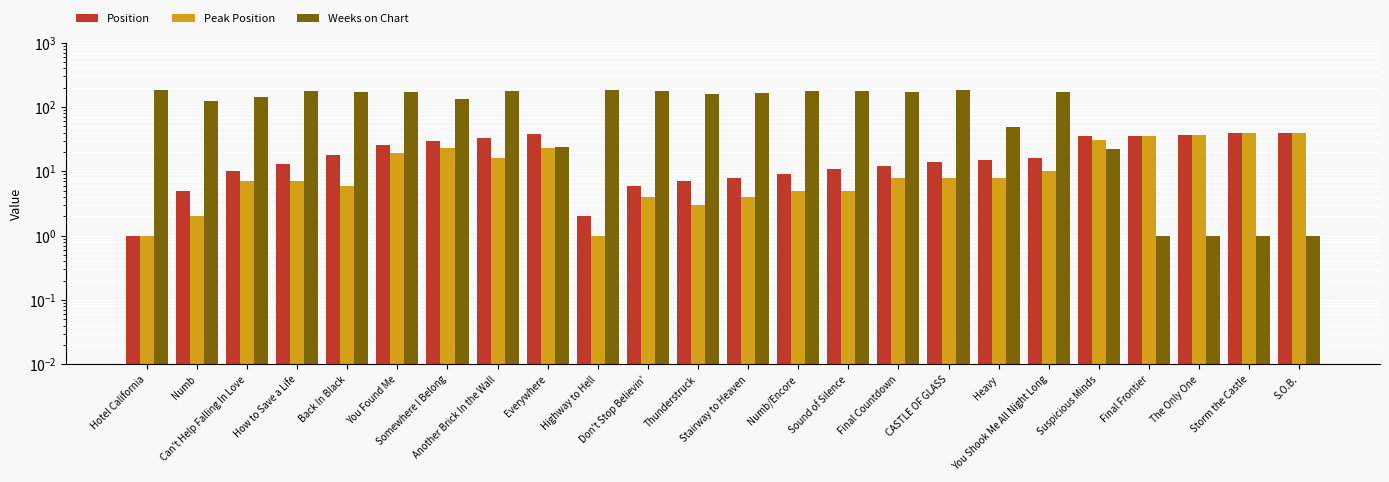

Reading right to left, list all the values displayed in this chart.

Position: S.O.B.=40	Storm the Castle=39	The Only One=37	Final Frontier=36	Suspicious Minds=35	You Shook Me All Night Long=16	Heavy=15	CASTLE OF GLASS=14	Final Countdown=12	Sound of Silence=11	Numb/Encore=9	Stairway to Heaven=8	Thunderstruck=7	Don't Stop Believin'=6	Highway to Hell=2	Everywhere=38	Another Brick In the Wall=33	Somewhere I Belong=30	You Found Me=26	Back In Black=18	How to Save a Life=13	Can't Help Falling In Love=10	Numb=5	Hotel California=1
Peak Position: S.O.B.=40	Storm the Castle=39	The Only One=37	Final Frontier=36	Suspicious Minds=31	You Shook Me All Night Long=10	Heavy=8	CASTLE OF GLASS=8	Final Countdown=8	Sound of Silence=5	Numb/Encore=5	Stairway to Heaven=4	Thunderstruck=3	Don't Stop Believin'=4	Highway to Hell=1	Everywhere=23	Another Brick In the Wall=16	Somewhere I Belong=23	You Found Me=19	Back In Black=6	How to Save a Life=7	Can't Help Falling In Love=7	Numb=2	Hotel California=1
Weeks on Chart: S.O.B.=1	Storm the Castle=1	The Only One=1	Final Frontier=1	Suspicious Minds=22	You Shook Me All Night Long=171	Heavy=49	CASTLE OF GLASS=181	Final Countdown=174	Sound of Silence=176	Numb/Encore=178	Stairway to Heaven=167	Thunderstruck=162	Don't Stop Believin'=175	Highway to Hell=183	Everywhere=24	Another Brick In the Wall=179	Somewhere I Belong=132	You Found Me=172	Back In Black=172	How to Save a Life=178	Can't Help Falling In Love=144	Numb=124	Hotel California=184